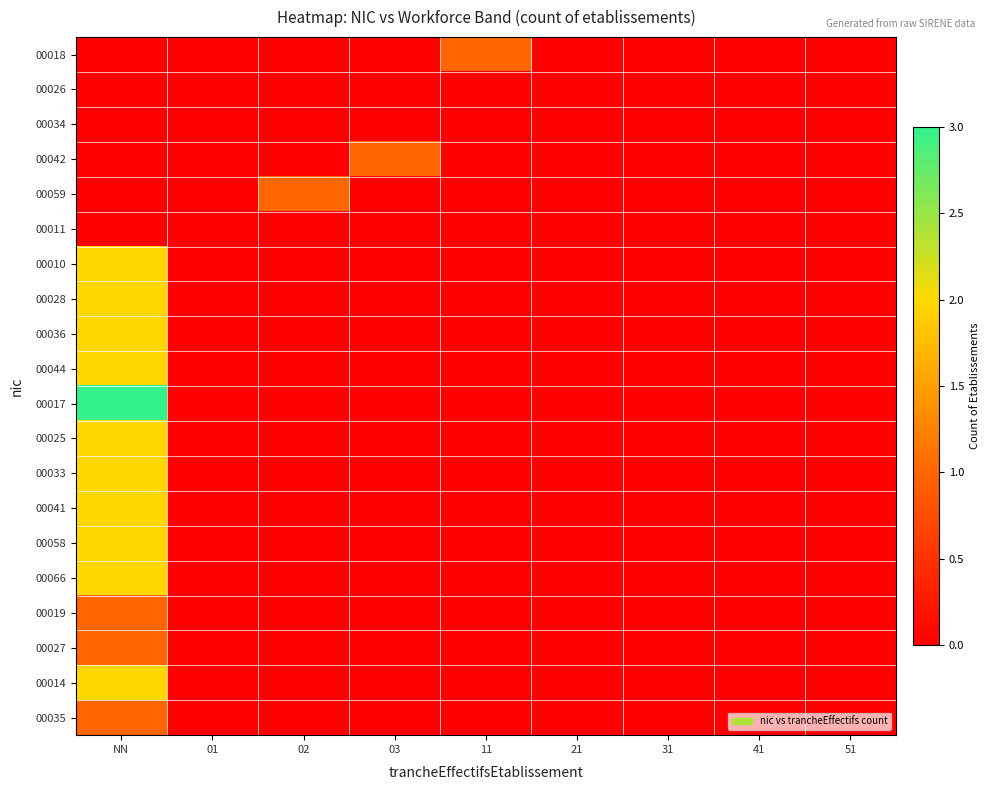

Reading right to left, list all the values displayed in this chart.

00018: 51=0	41=0	31=0	21=0	11=1	03=0	02=0	01=0	NN=0
00026: 51=0	41=0	31=0	21=0	11=0	03=0	02=0	01=0	NN=0
00034: 51=0	41=0	31=0	21=0	11=0	03=0	02=0	01=0	NN=0
00042: 51=0	41=0	31=0	21=0	11=0	03=1	02=0	01=0	NN=0
00059: 51=0	41=0	31=0	21=0	11=0	03=0	02=1	01=0	NN=0
00011: 51=0	41=0	31=0	21=0	11=0	03=0	02=0	01=0	NN=0
00010: 51=0	41=0	31=0	21=0	11=0	03=0	02=0	01=0	NN=2
00028: 51=0	41=0	31=0	21=0	11=0	03=0	02=0	01=0	NN=2
00036: 51=0	41=0	31=0	21=0	11=0	03=0	02=0	01=0	NN=2
00044: 51=0	41=0	31=0	21=0	11=0	03=0	02=0	01=0	NN=2
00017: 51=0	41=0	31=0	21=0	11=0	03=0	02=0	01=0	NN=3
00025: 51=0	41=0	31=0	21=0	11=0	03=0	02=0	01=0	NN=2
00033: 51=0	41=0	31=0	21=0	11=0	03=0	02=0	01=0	NN=2
00041: 51=0	41=0	31=0	21=0	11=0	03=0	02=0	01=0	NN=2
00058: 51=0	41=0	31=0	21=0	11=0	03=0	02=0	01=0	NN=2
00066: 51=0	41=0	31=0	21=0	11=0	03=0	02=0	01=0	NN=2
00019: 51=0	41=0	31=0	21=0	11=0	03=0	02=0	01=0	NN=1
00027: 51=0	41=0	31=0	21=0	11=0	03=0	02=0	01=0	NN=1
00014: 51=0	41=0	31=0	21=0	11=0	03=0	02=0	01=0	NN=2
00035: 51=0	41=0	31=0	21=0	11=0	03=0	02=0	01=0	NN=1